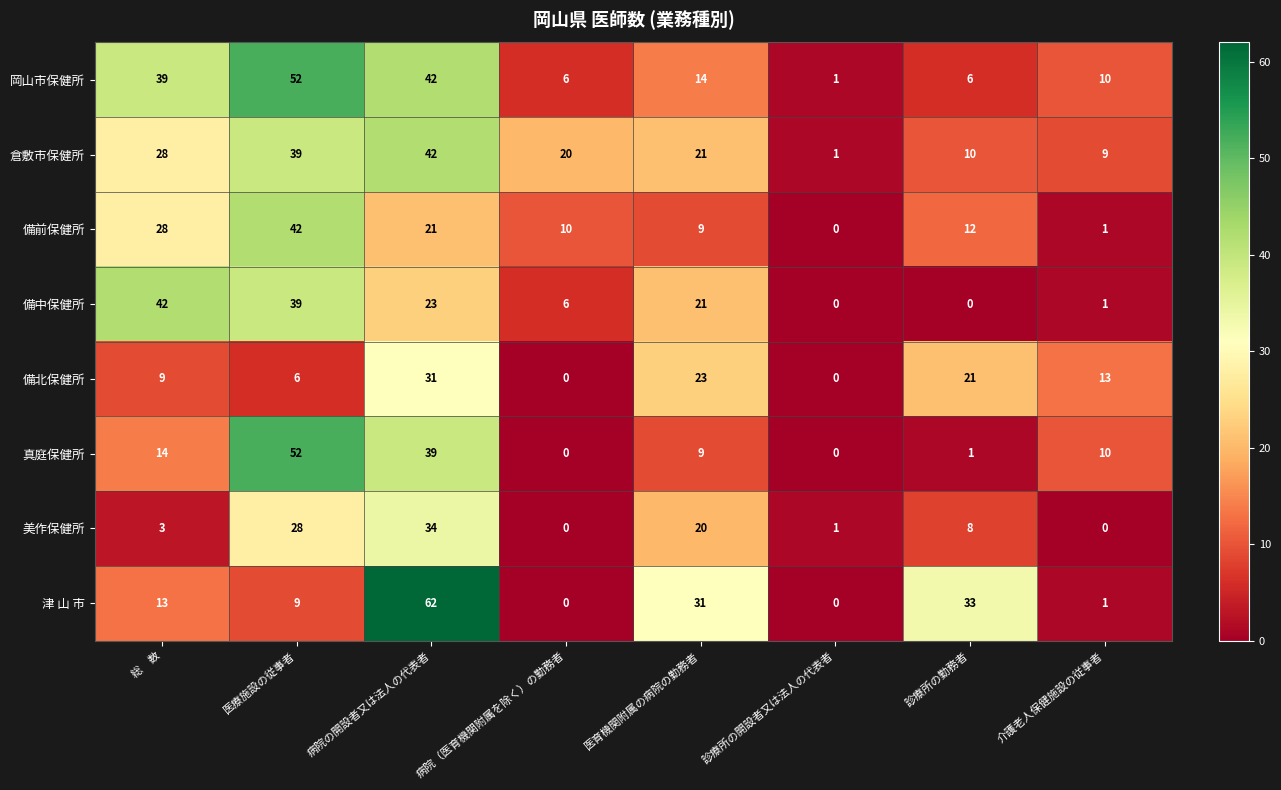

What value does the 美作保健所 series have at 医育機関附属の病院の勤務者, to the nearest 5?

20